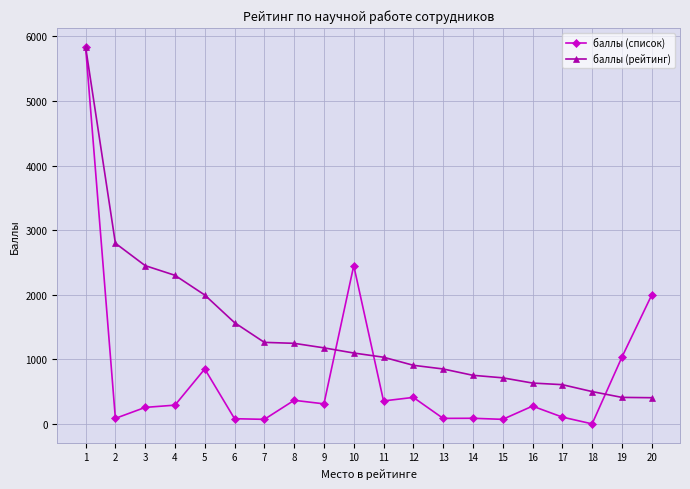

Where is баллы (список) nearest to the value 2918?

10